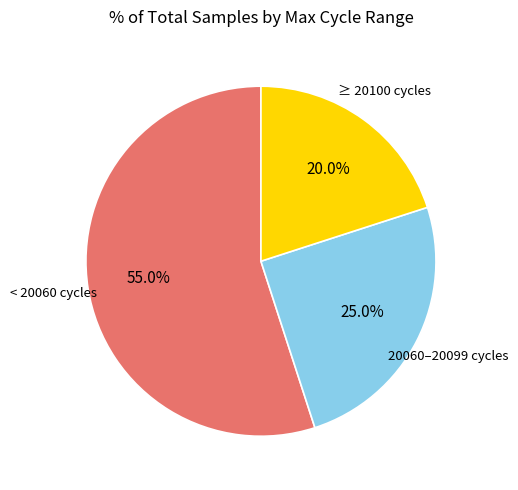

Is the sum of 20060–20099 cycles and < 20060 cycles greater than half?

Yes